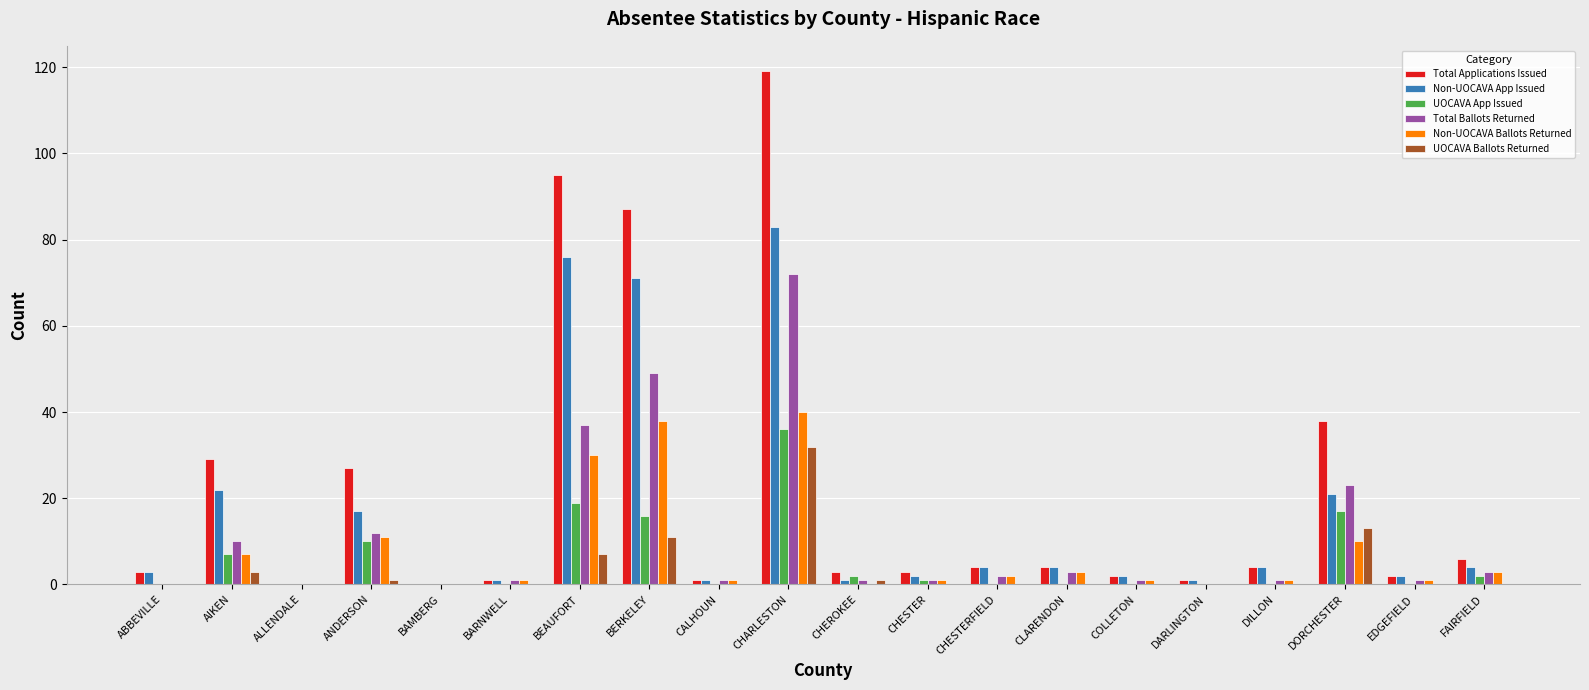

What is the maximum value for Total Applications Issued?

119